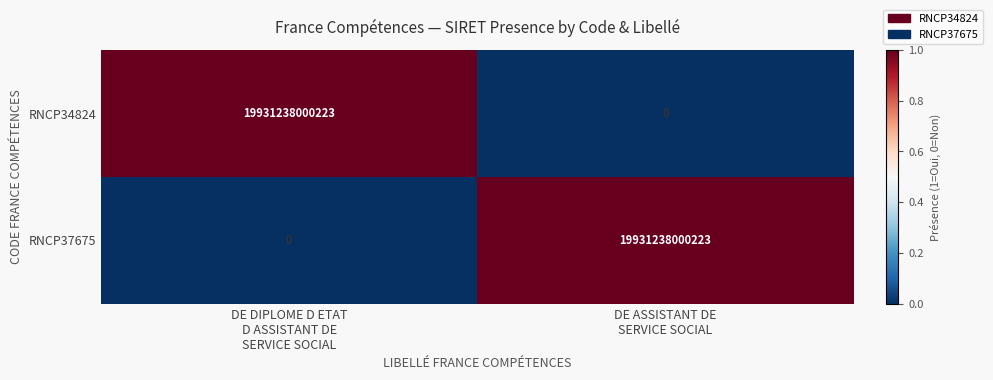

What is the average value of the RNCP37675 series?

9965619000112